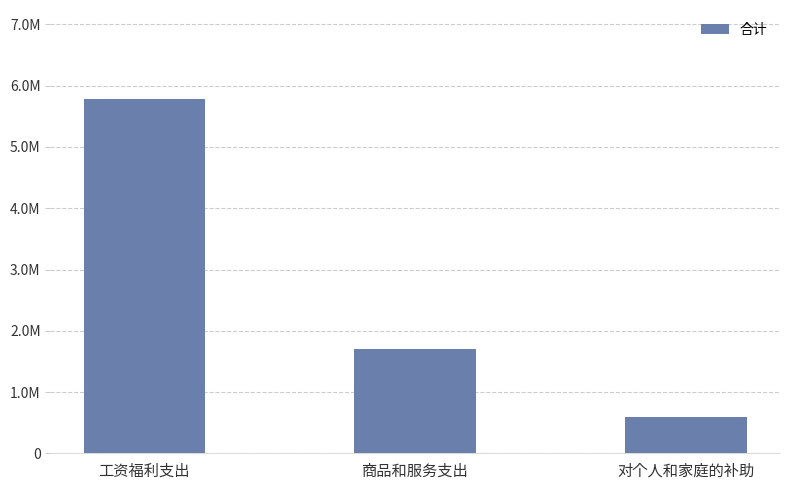

Does the chart contain any negative values?

No